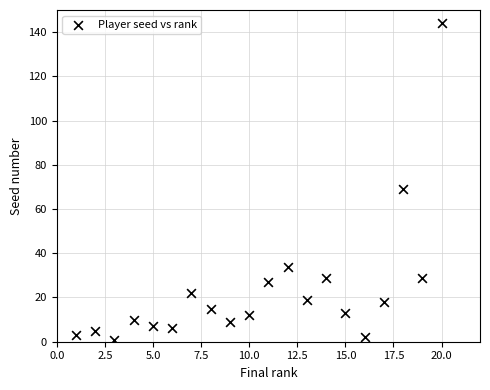

What Y value in the scatter plot is closest to 72?

69